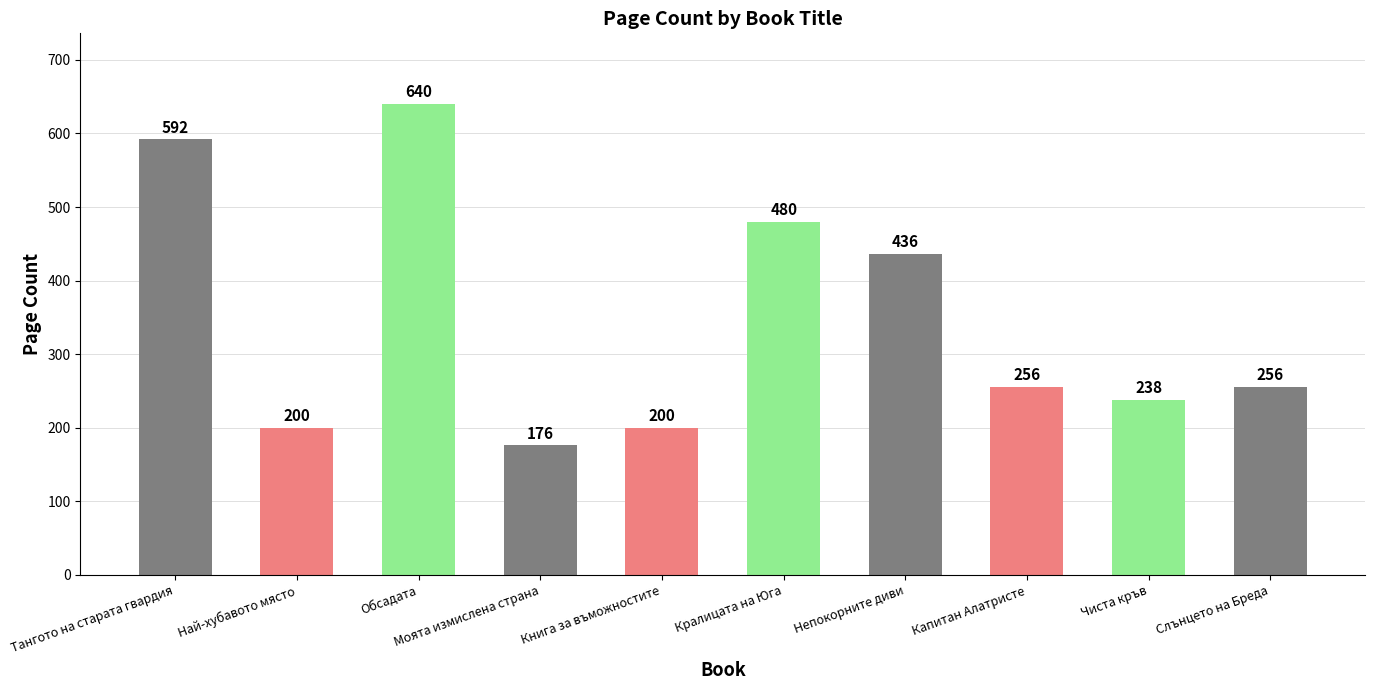

Is it true that the value at Непокорните диви is 220?

False